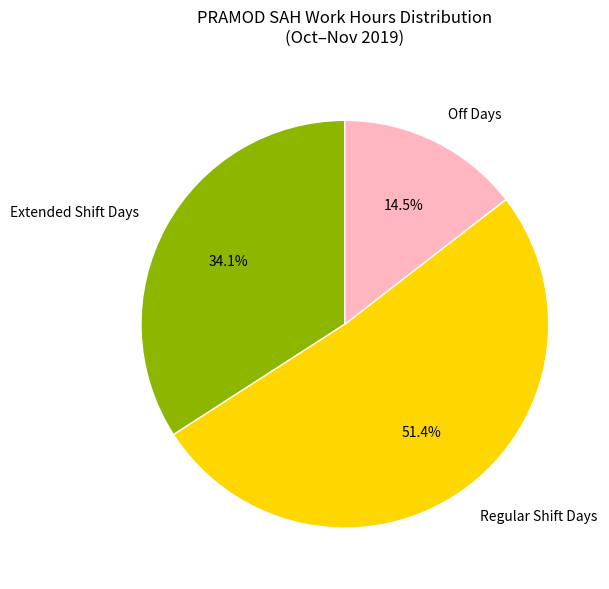

What is the total percentage of Extended Shift Days and Off Days?

48.6%